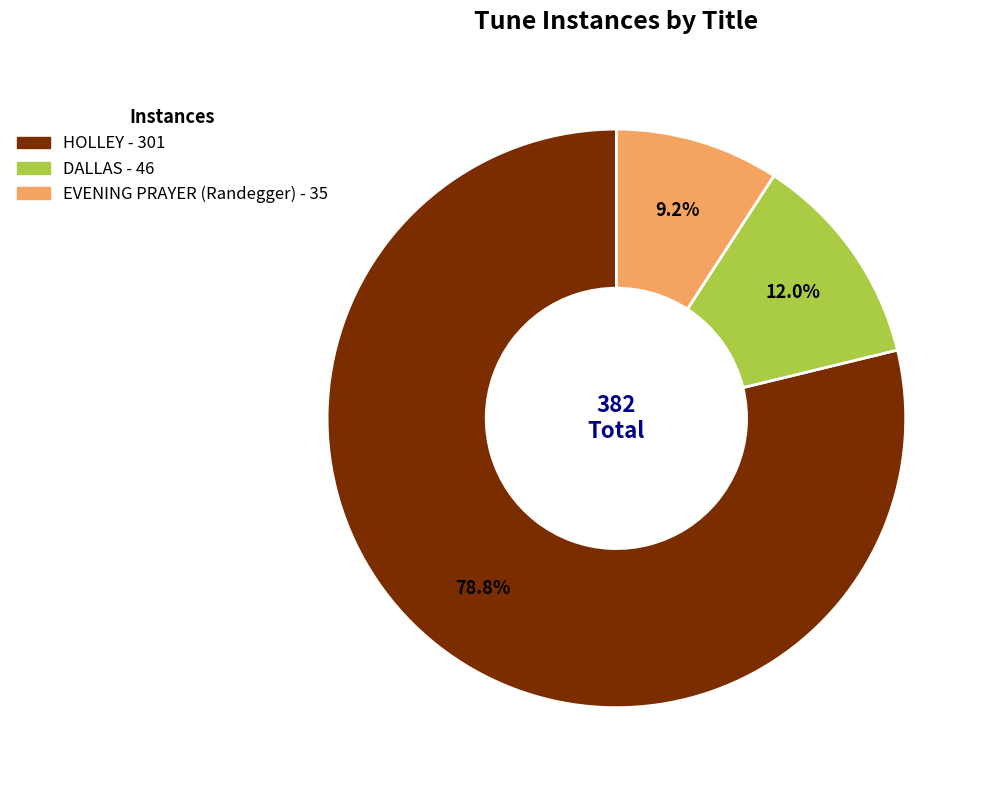

Which has a higher value, DALLAS or EVENING PRAYER (Randegger)?

DALLAS